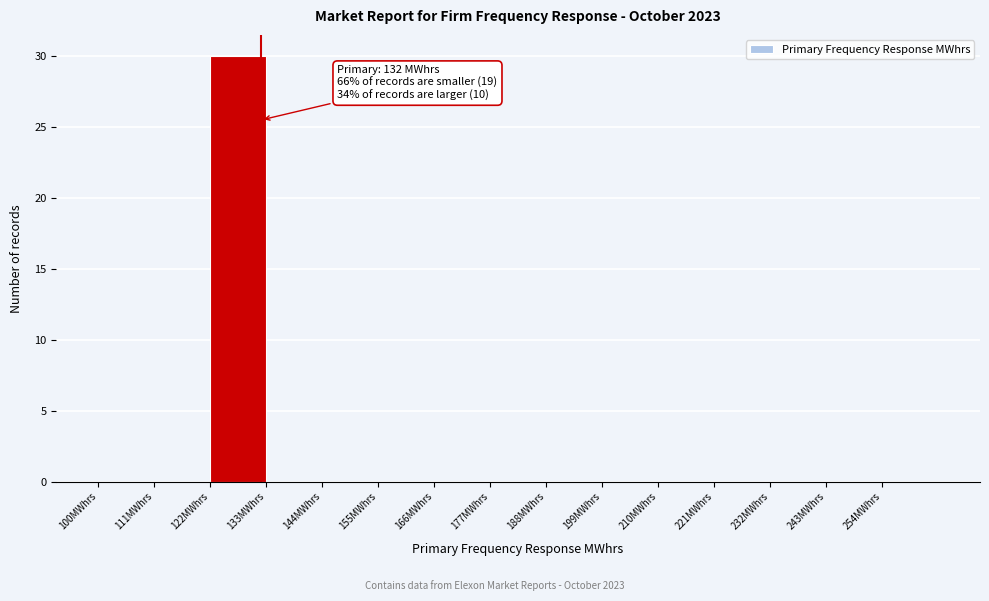

Over which range of the x-axis is the bar tallest?

122 to 133